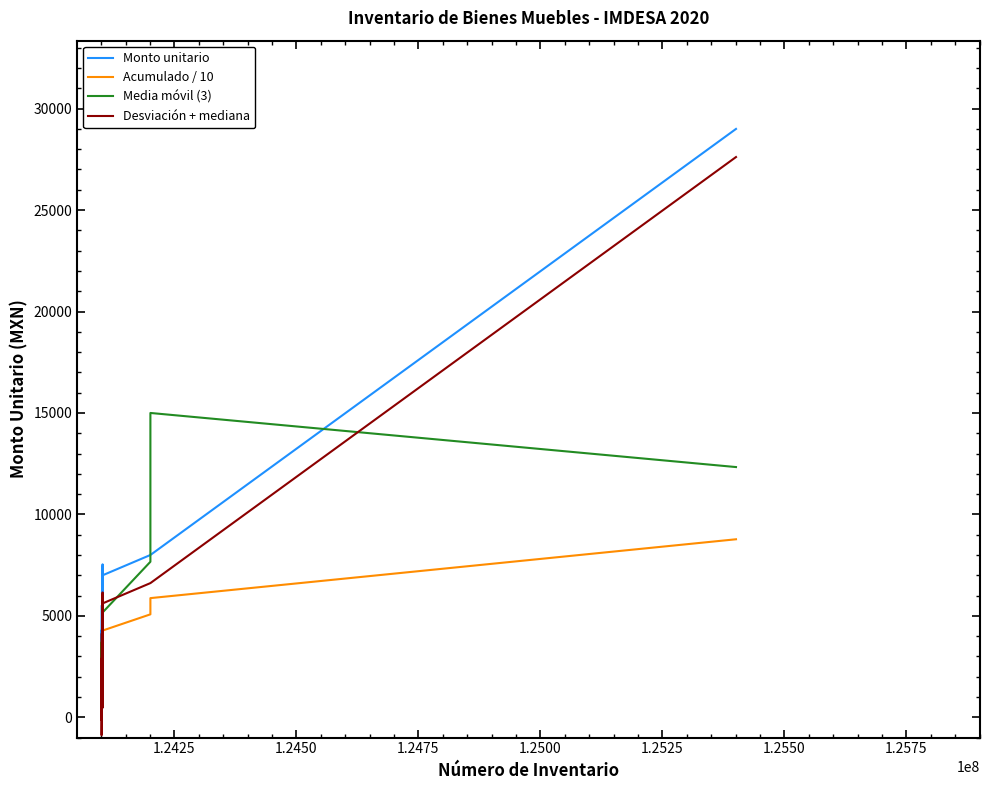

After their last crossing, which series has the higher values: Media móvil (3) or Desviación + mediana?

Desviación + mediana